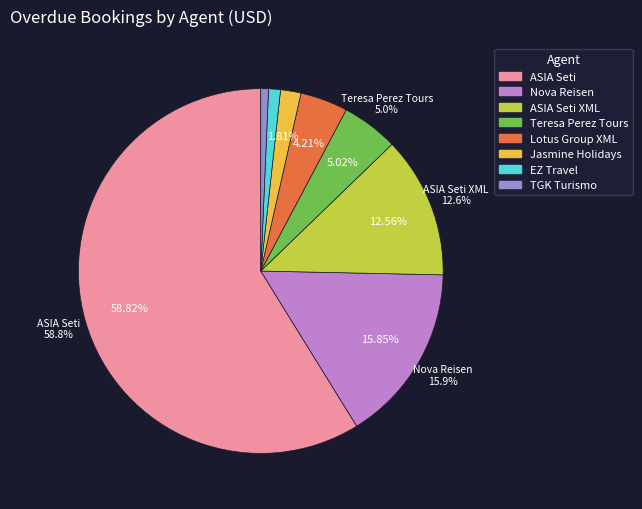

To the nearest percent, what is the average slice percentage?

12%